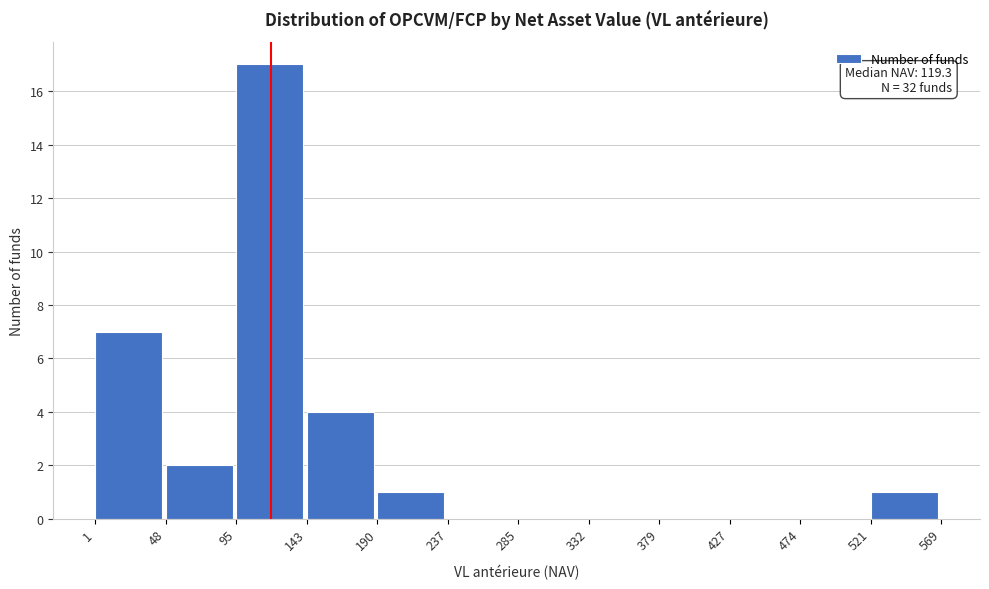

Which range on the x-axis has the tallest bar?

95 to 143